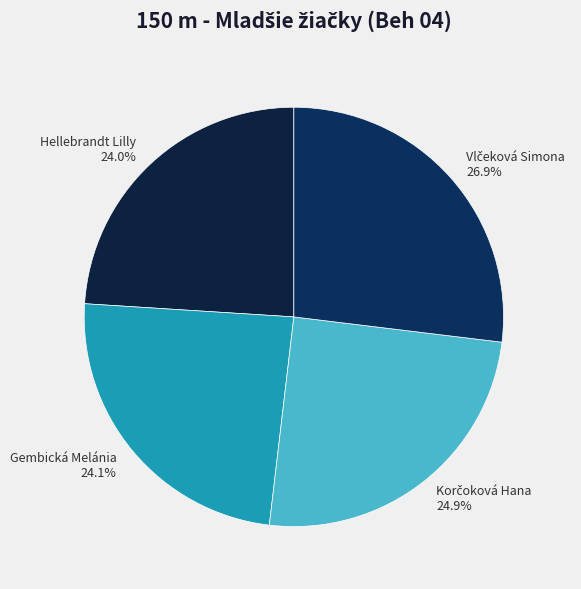

What percentage do Hellebrandt Lilly and Gembická Melánia together represent?

48.1%